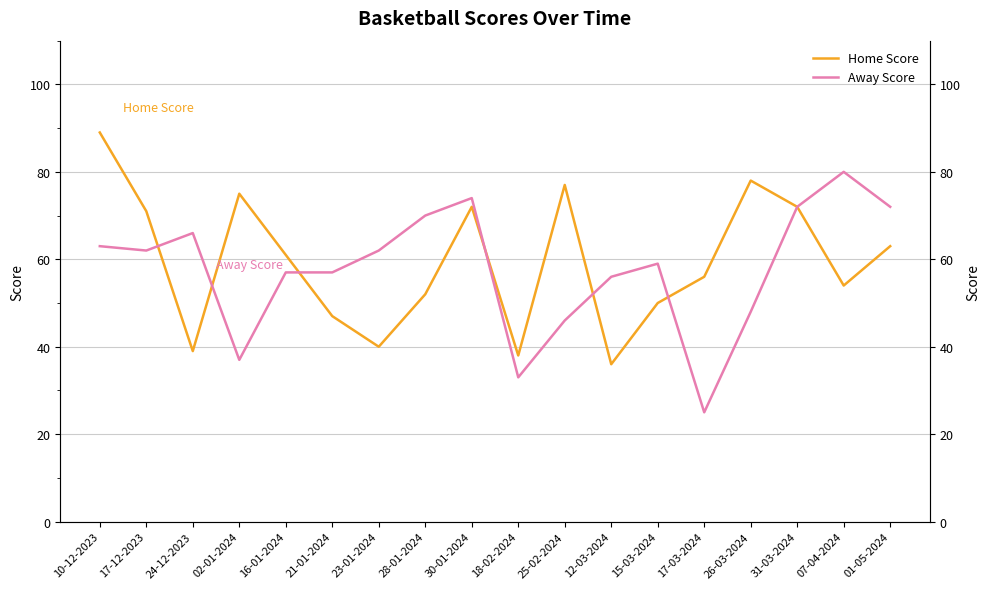

Between 24-12-2023 and 16-01-2024, which is larger?

16-01-2024